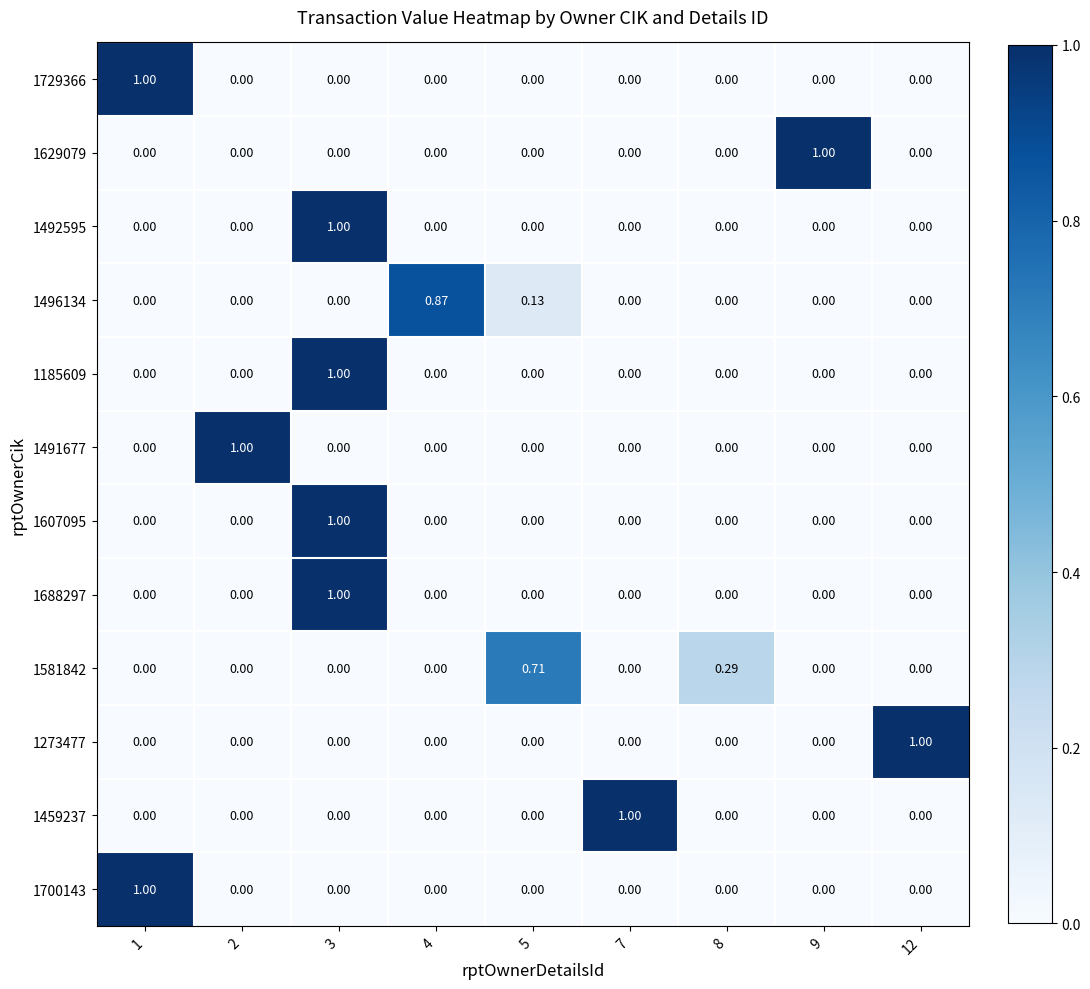

At how many categories does at least one series exceed 0?

9